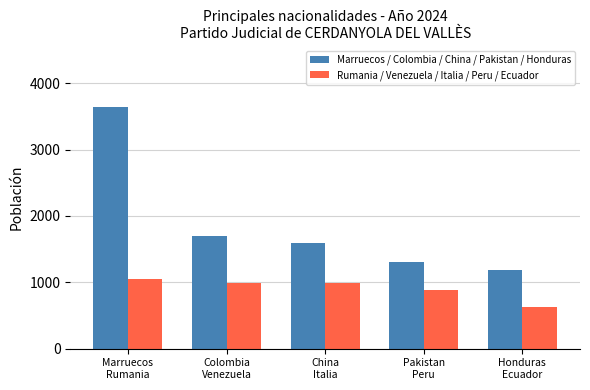

True or false: Marruecos / Colombia / China / Pakistan / Honduras has a value of 4875 at Marruecos
Rumania.

False